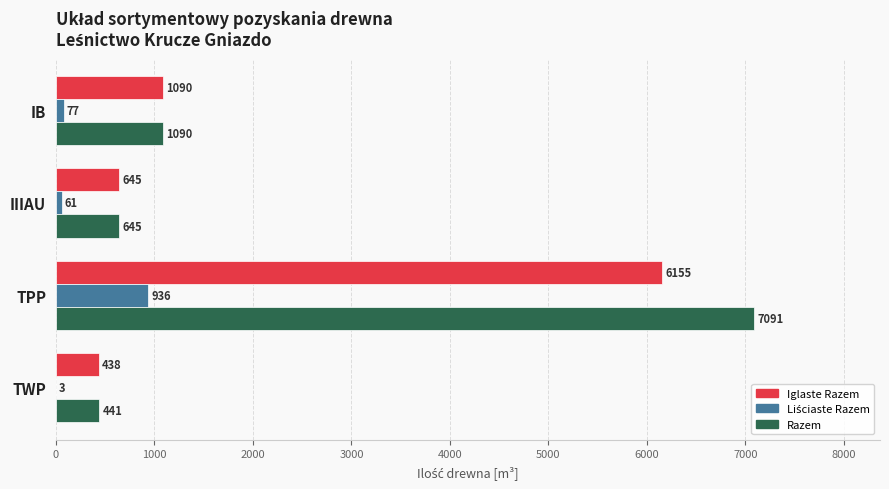

At which category is the sum across all series the highest?

TPP